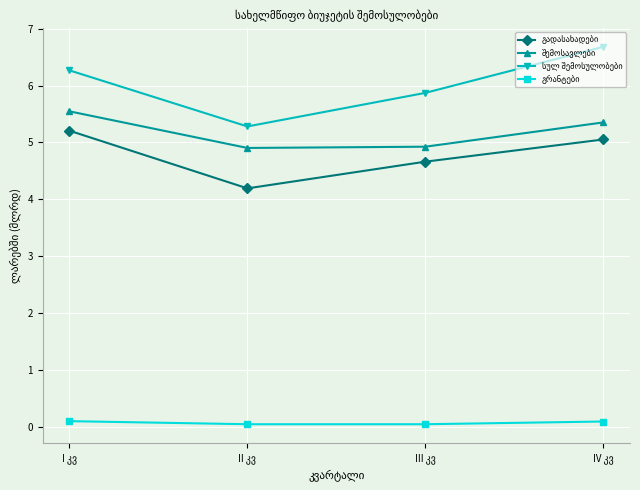

At how many categories does at least one series exceed 2?

4